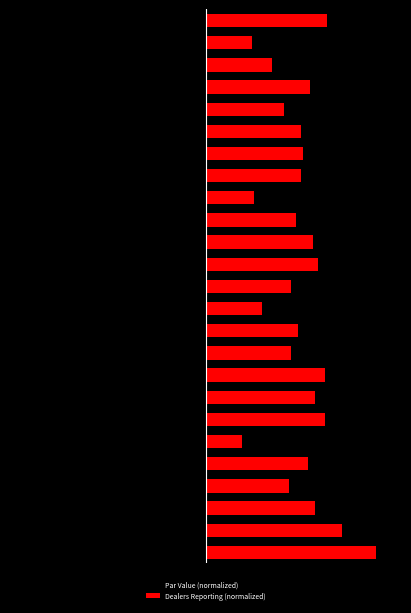

What is the spread (max minus min) of values at 1?

1.6